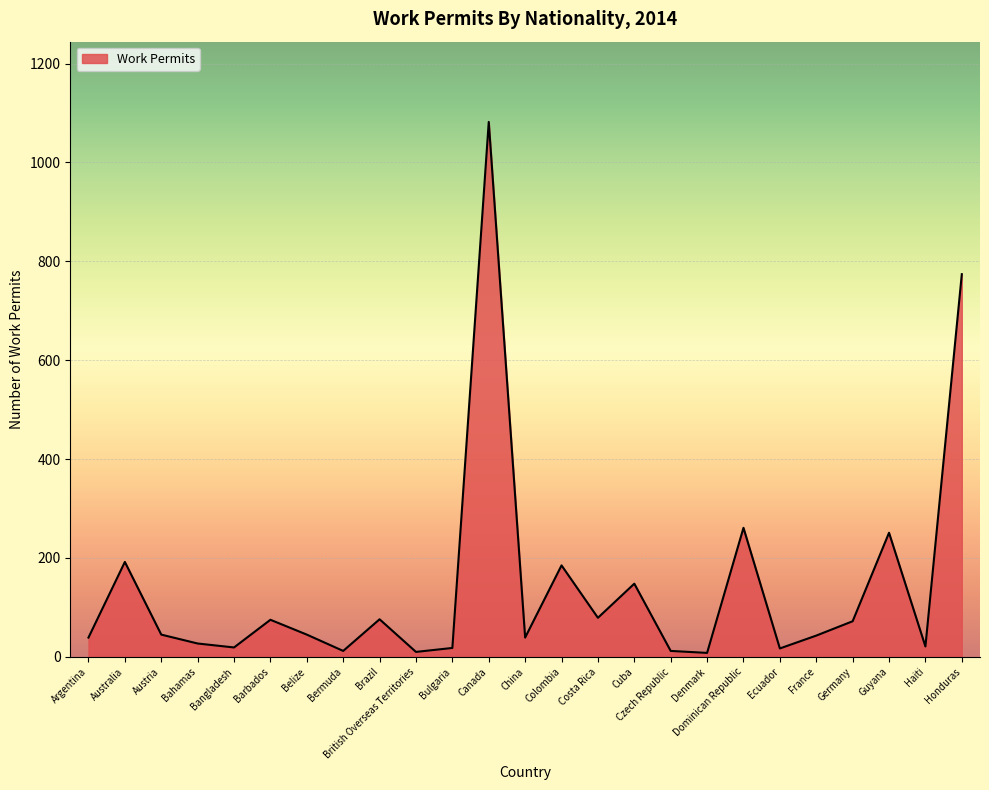

Which label corresponds to the largest value in the chart?

Canada